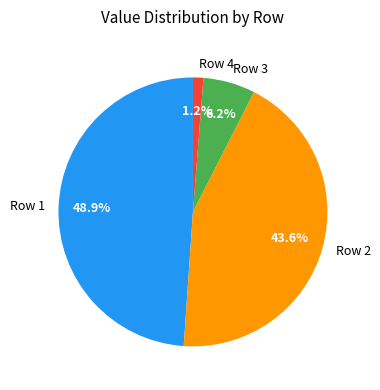

Does Row 2 account for over 50% of the chart?

No